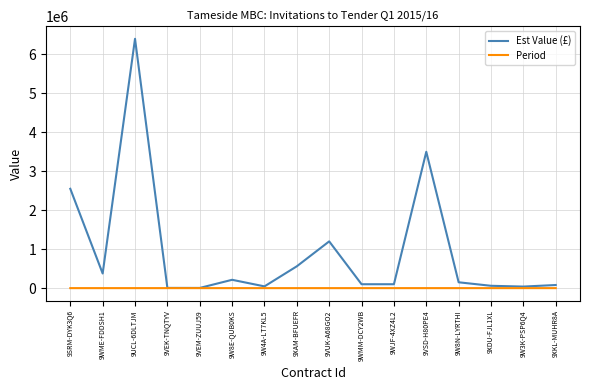

Rank the series by their average value, from lowest to highest.

Period, Est Value (£)